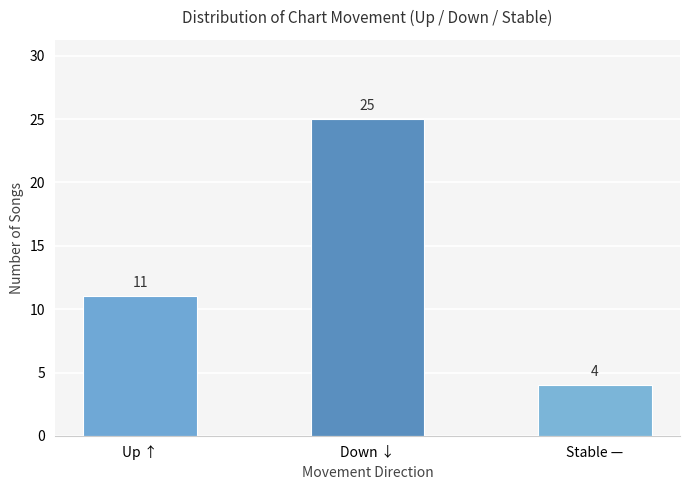

What is the change in value from Up ↑ to Down ↓?

+14